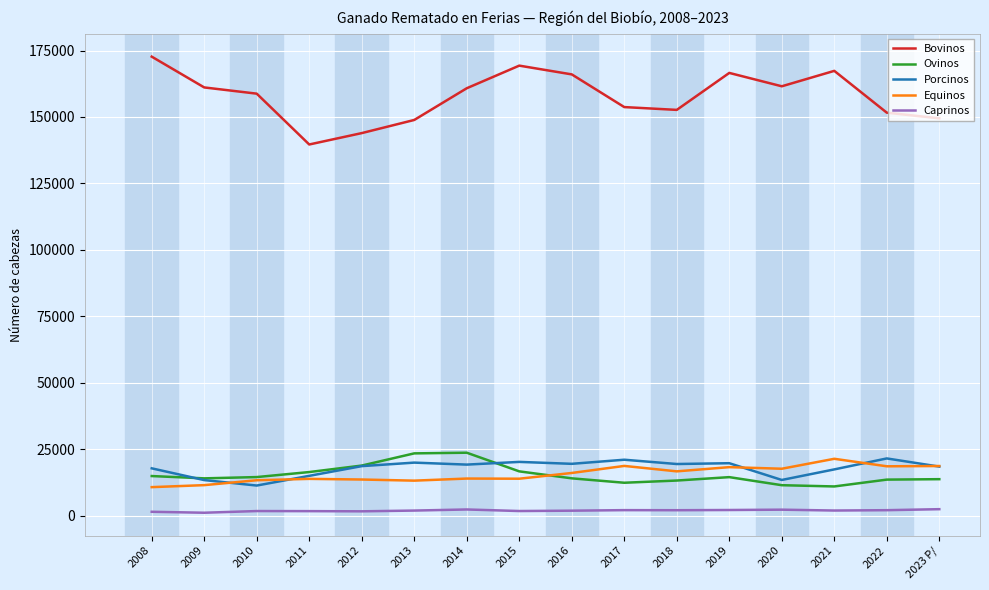

What is the difference between the second highest and second lowest values in the Ovinos series?

11976